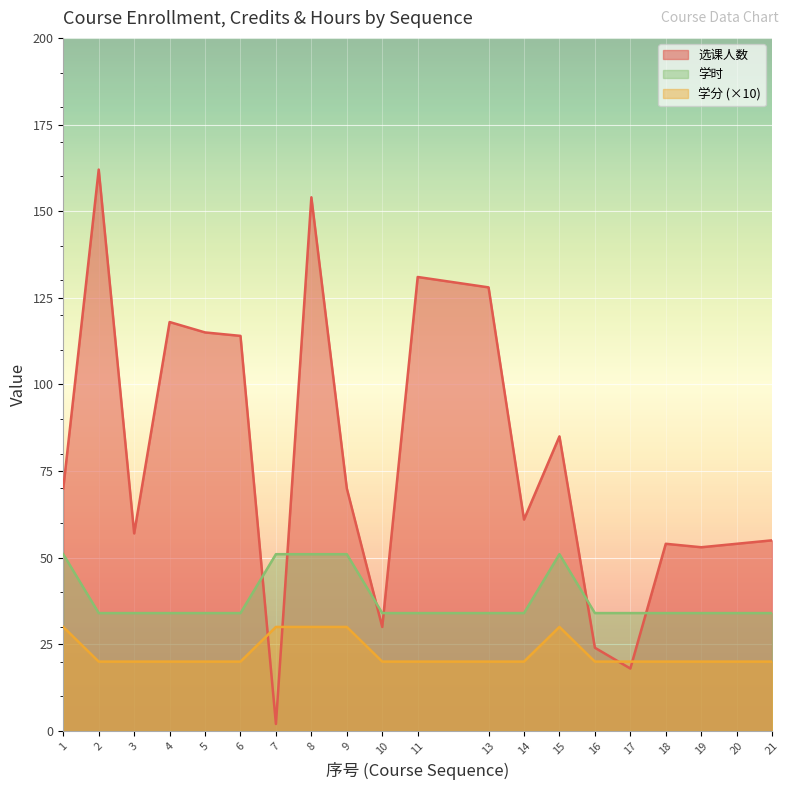

Where is 学分 nearest to the value 42?

2